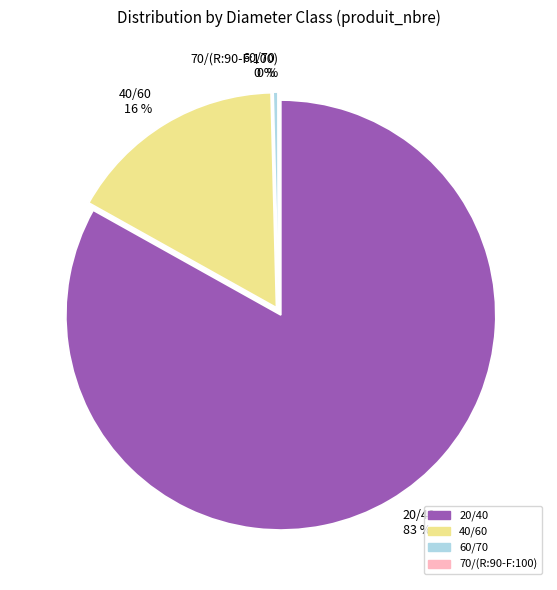

Which has a higher value, 40/60 16 % or 60/70 0 %?

40/60 16 %